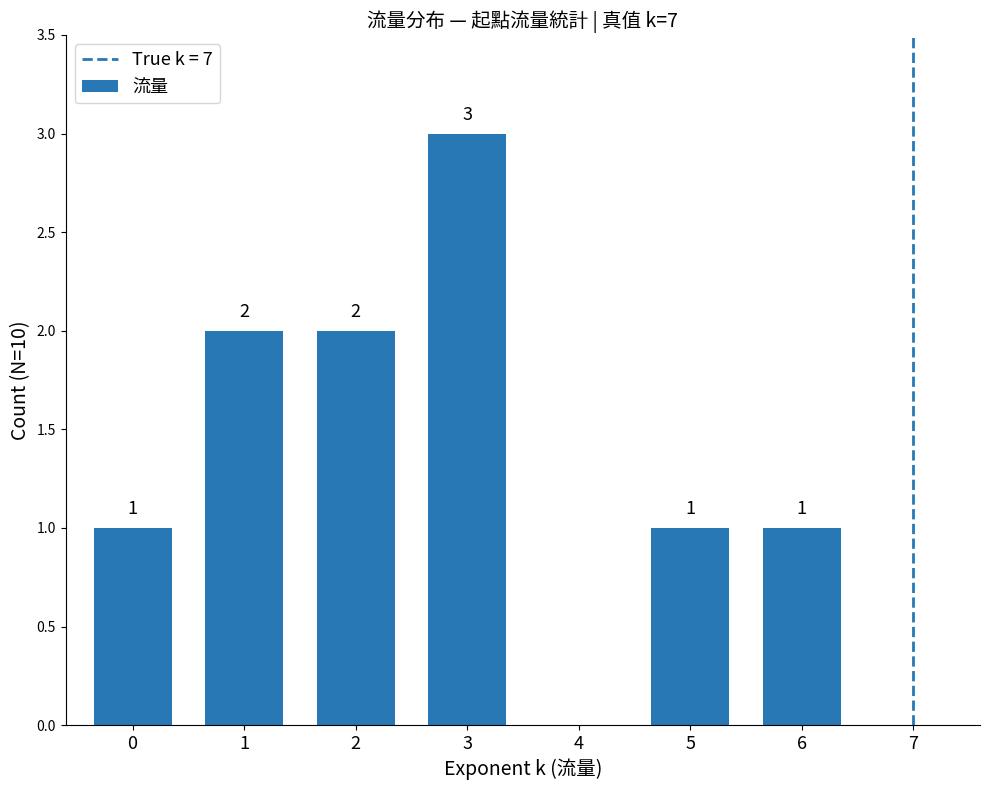

Which category has the highest value across all series?

3